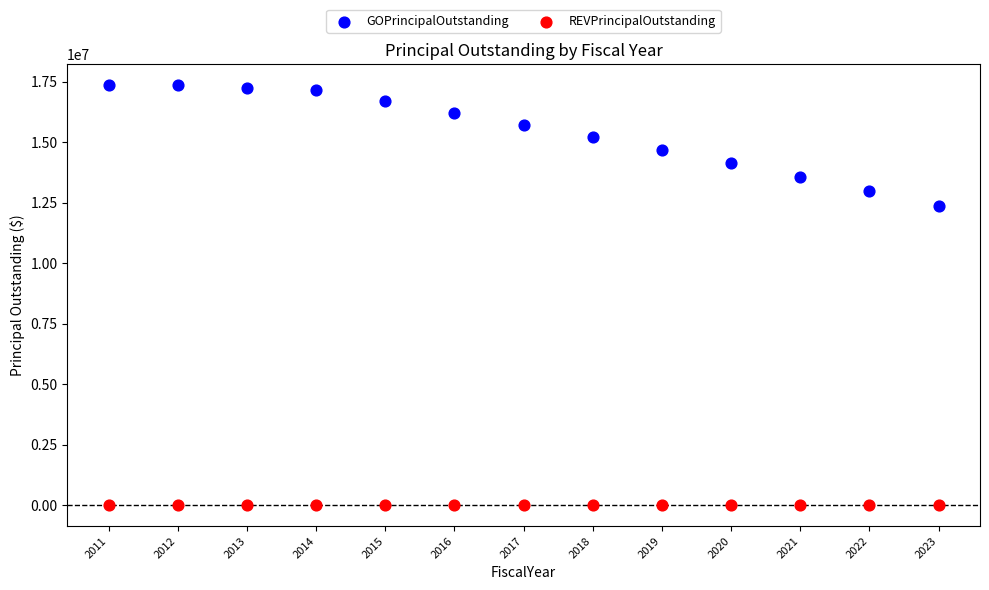

Which series contains the highest Y value?

GOPrincipalOutstanding